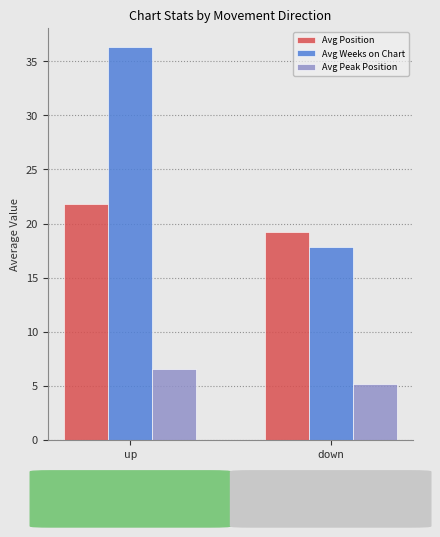

How many Avg Peak Position values are between 5 and 6?

1